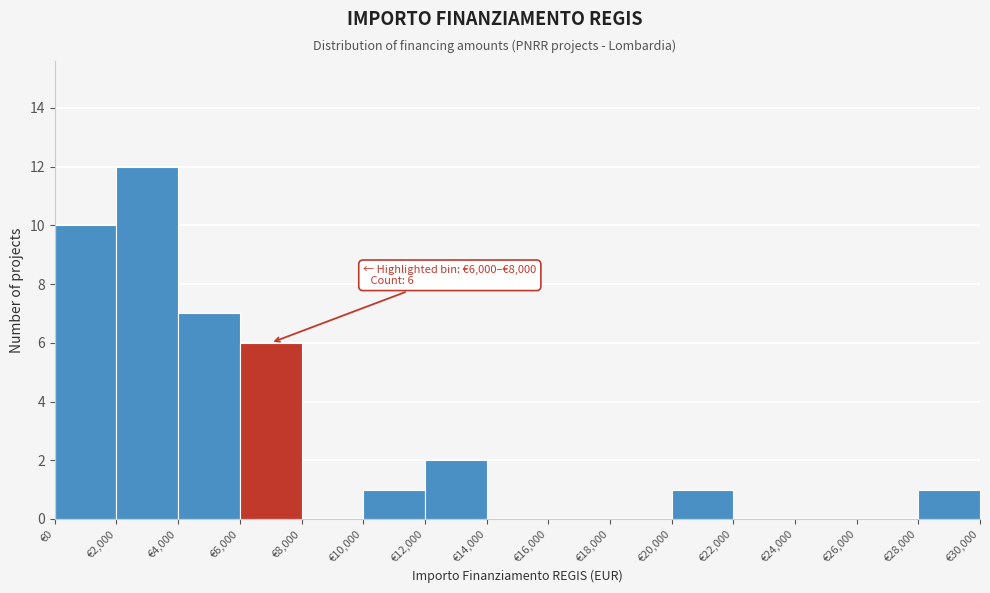

Which range on the x-axis has the tallest bar?

2000 to 4000